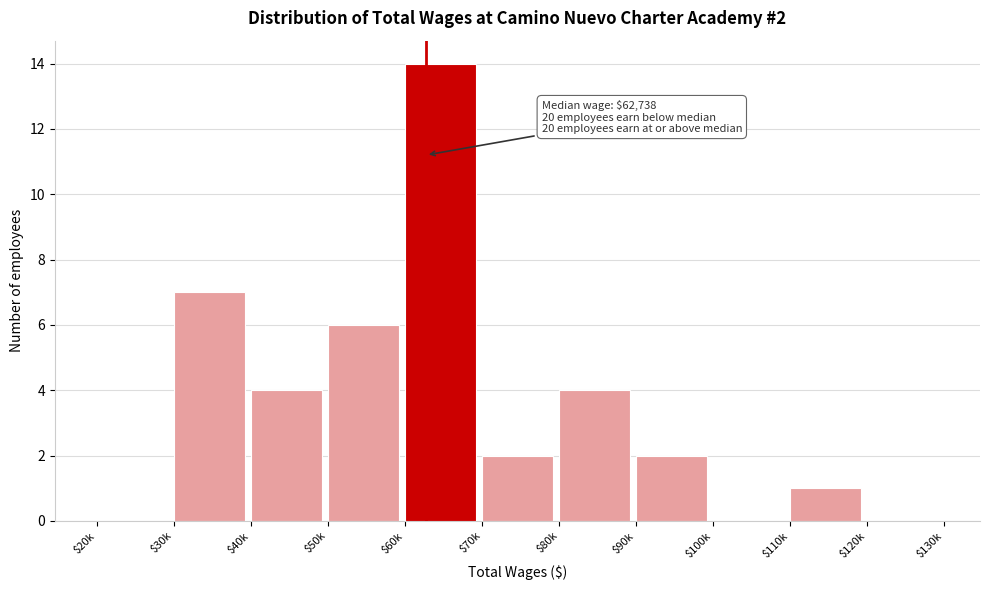

Which category has the highest value across all series?

$60k